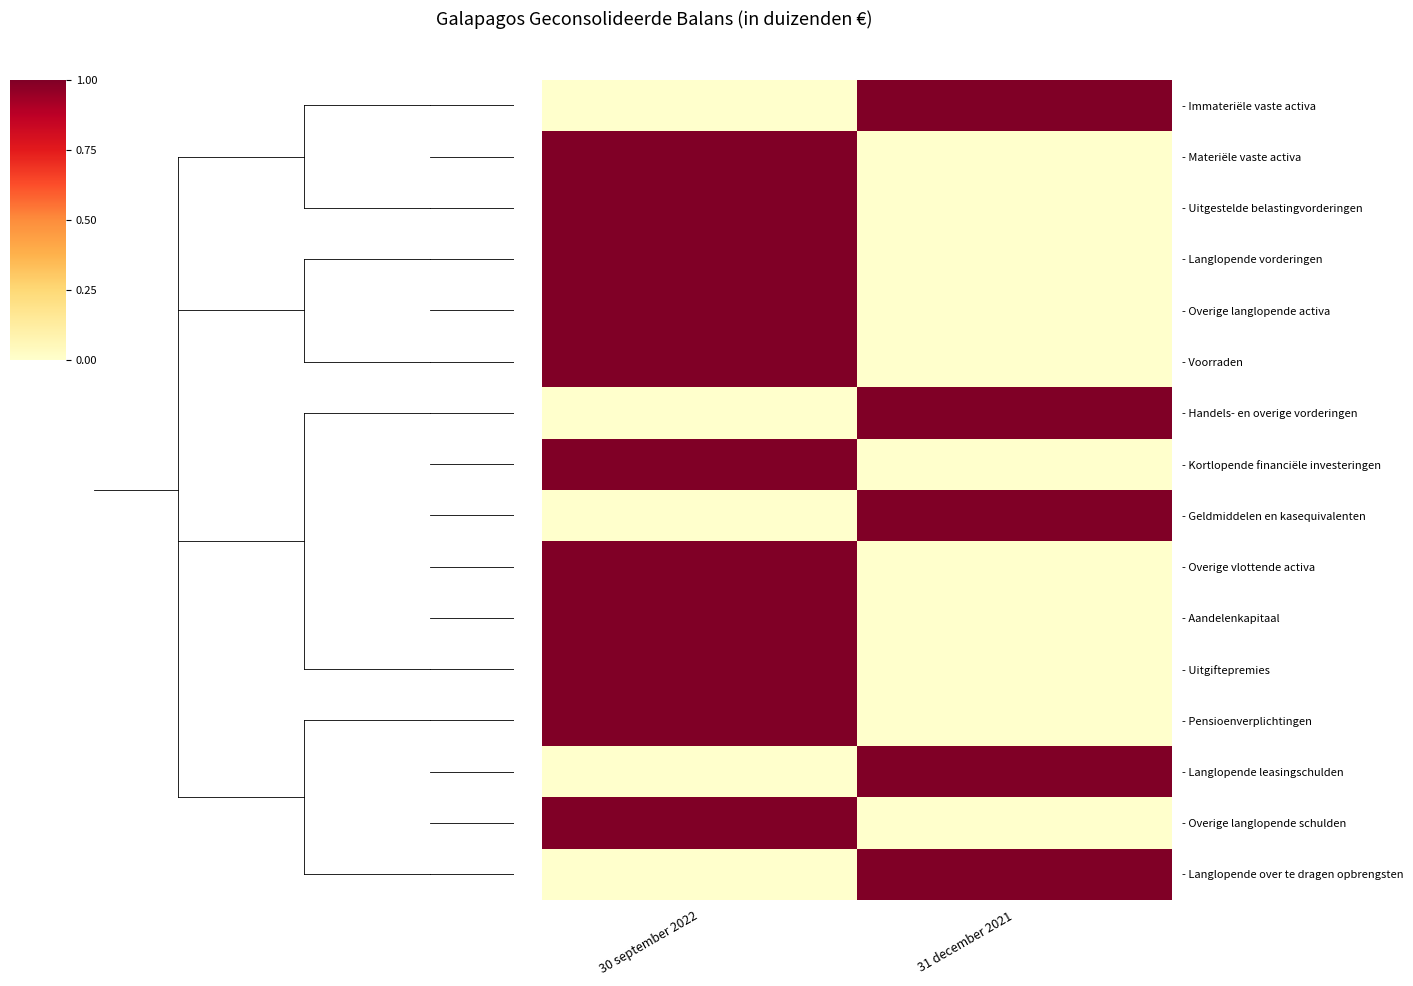

Rank the series at 30 september 2022 from highest to lowest value.

- Materiële vaste activa, - Uitgestelde belastingvorderingen, - Langlopende vorderingen, - Overige langlopende activa, - Voorraden, - Kortlopende financiële investeringen, - Overige vlottende activa, - Aandelenkapitaal, - Uitgiftepremies, - Pensioenverplichtingen, - Overige langlopende schulden, - Immateriële vaste activa, - Handels- en overige vorderingen, - Geldmiddelen en kasequivalenten, - Langlopende leasingschulden, - Langlopende over te dragen opbrengsten